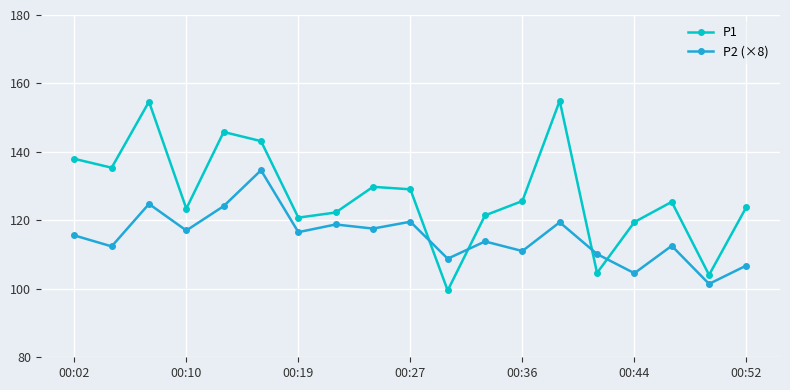

What is the greatest value displayed?

154.9